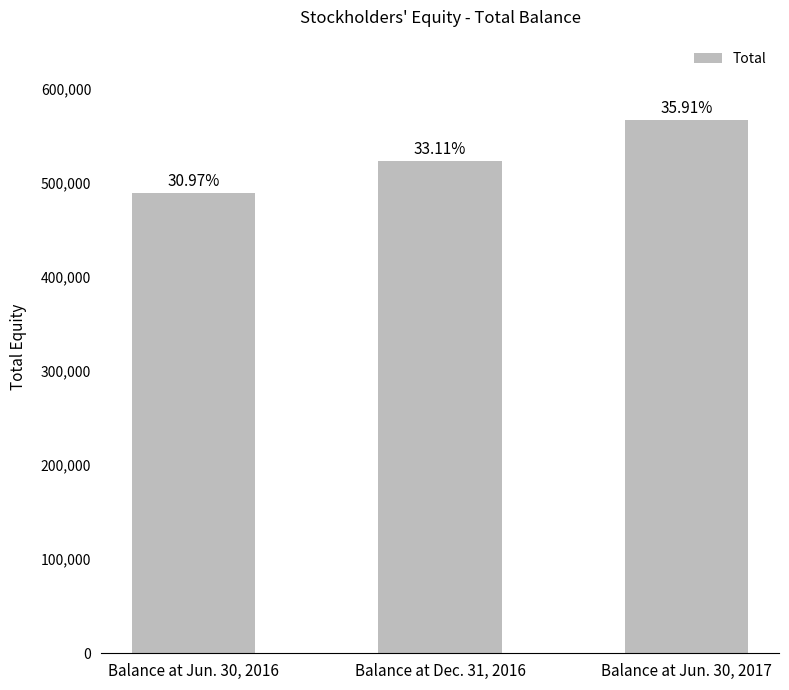

Are the bars horizontal?

No